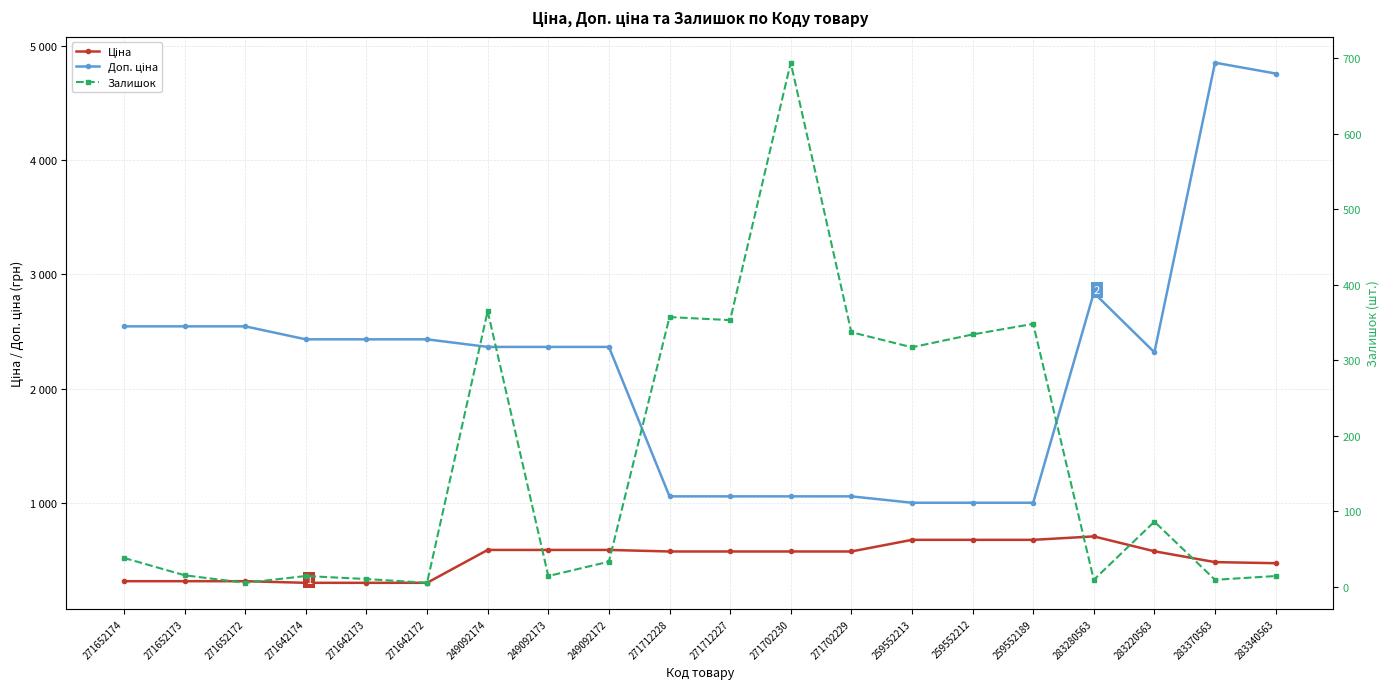

What value does the Доп. ціна series have at 271712227?

1060.0